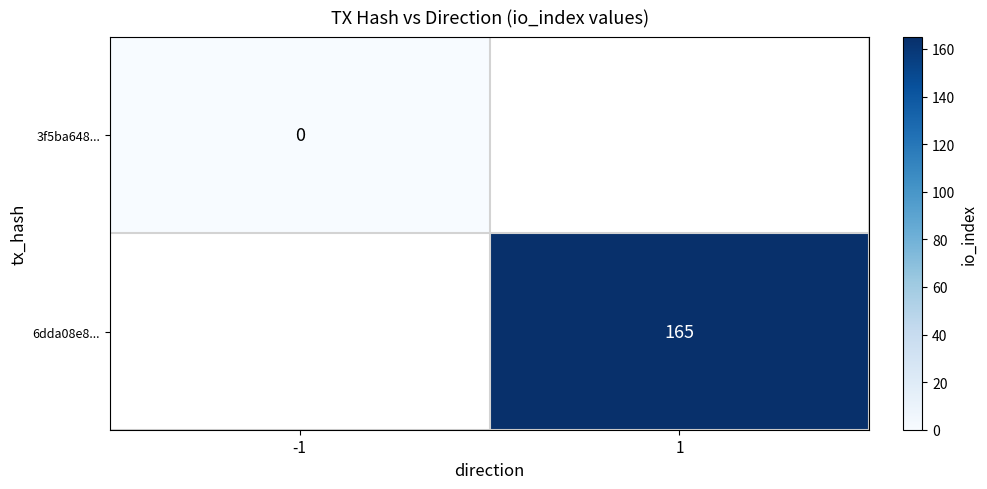

Which label corresponds to the largest value in the chart?

1